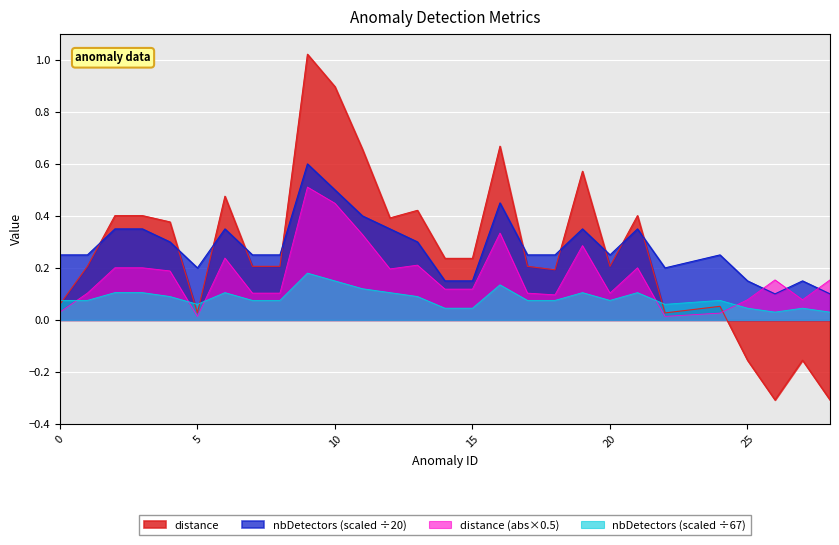

Which series ends up on top after the final intersection of distance and nbDetectors?

nbDetectors